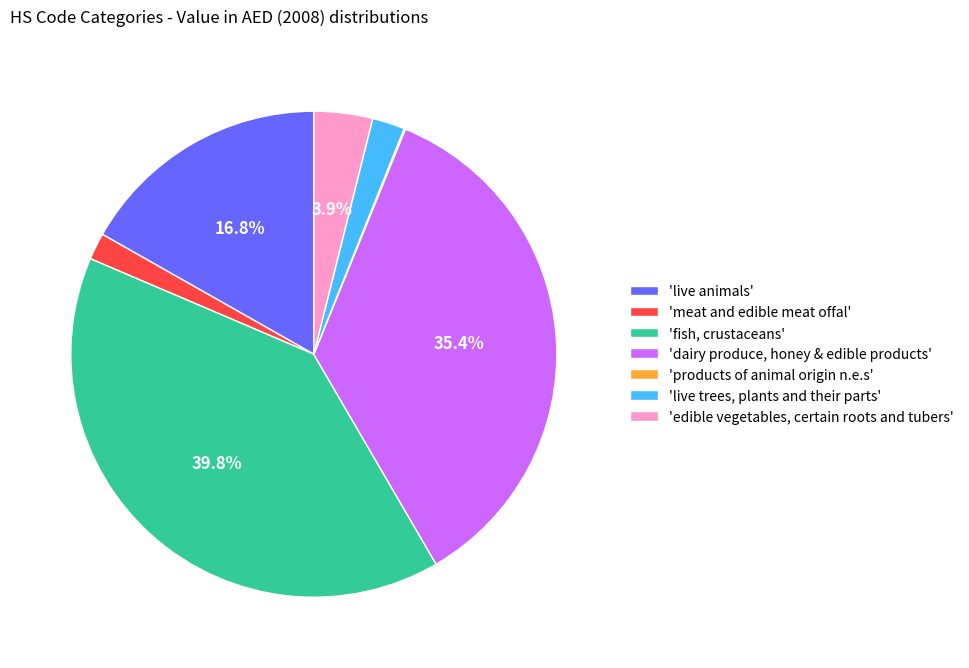

Is there any slice that represents more than half of the pie?

No